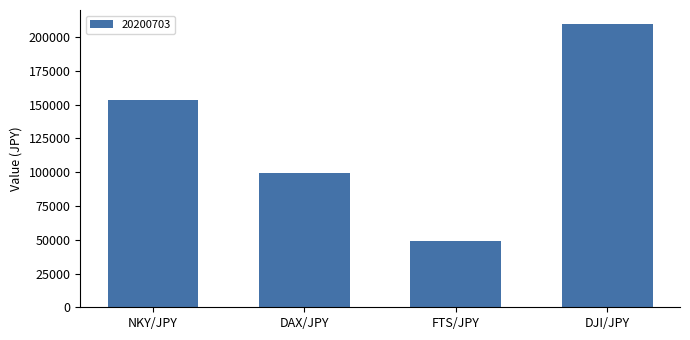

Are the bars horizontal?

No